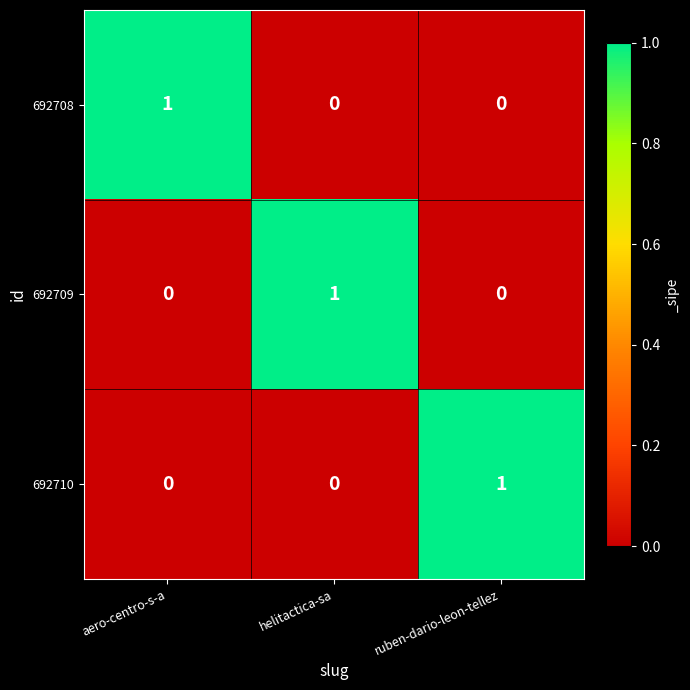

At how many categories does at least one series exceed 0?

3